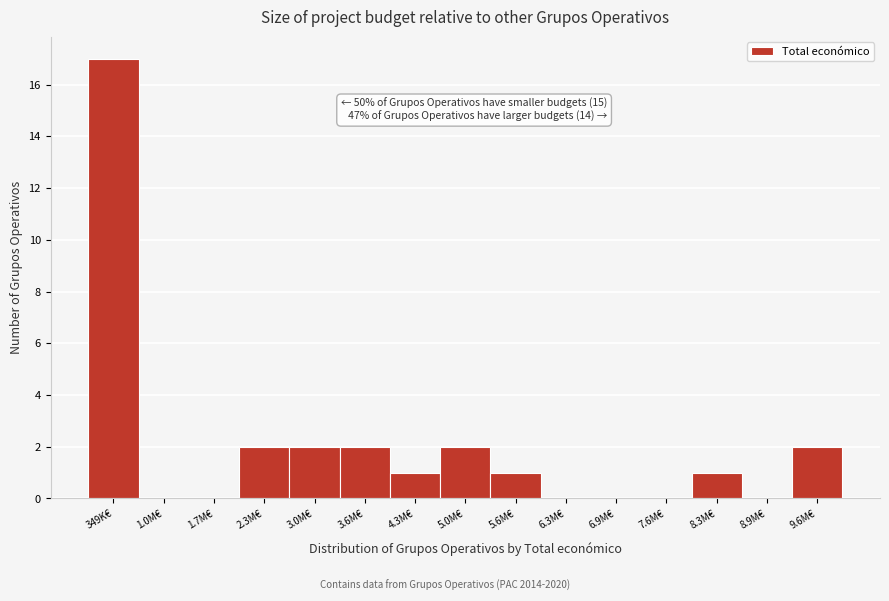

Reading left to right, what are all the values shown in this chart?

349K€=17	1.0M€=0	1.7M€=0	2.3M€=2	3.0M€=2	3.6M€=2	4.3M€=1	5.0M€=2	5.6M€=1	6.3M€=0	6.9M€=0	7.6M€=0	8.3M€=1	8.9M€=0	9.6M€=2